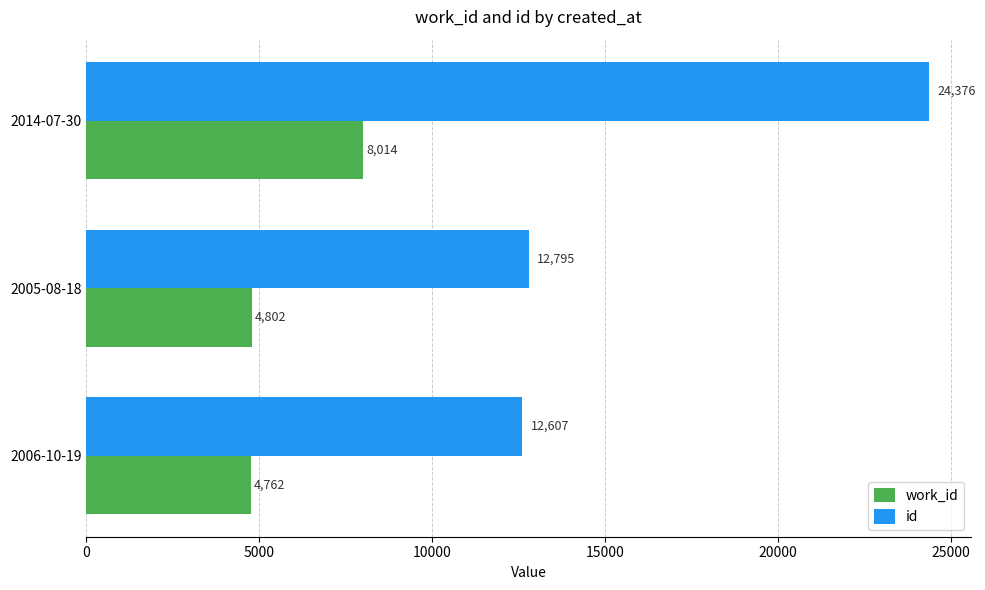

What is the lowest value of the id series?

12607